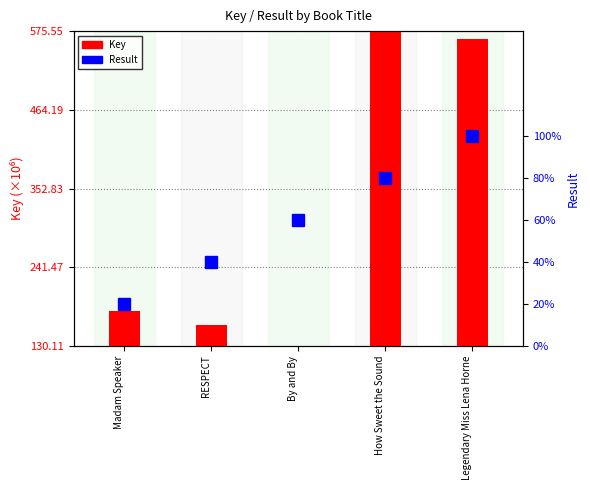

What is the value of the Key bar at the 3rd from the left?

130107008